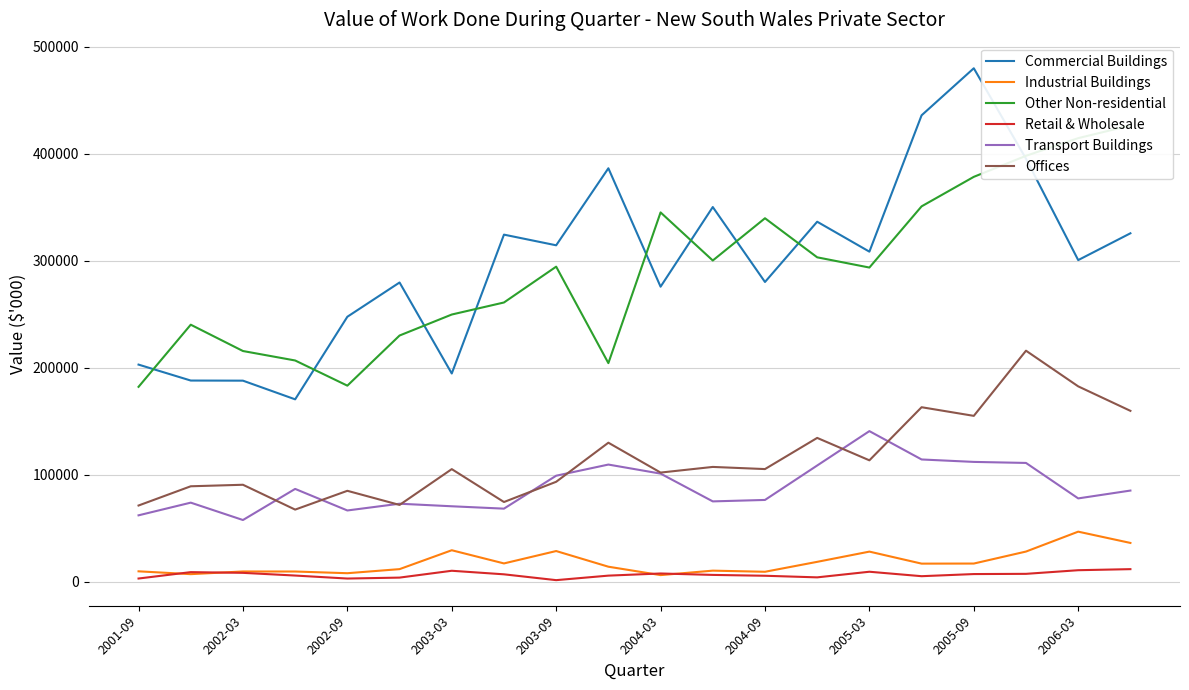

True or false: Offices and Retail & Wholesale intersect in this chart.

False